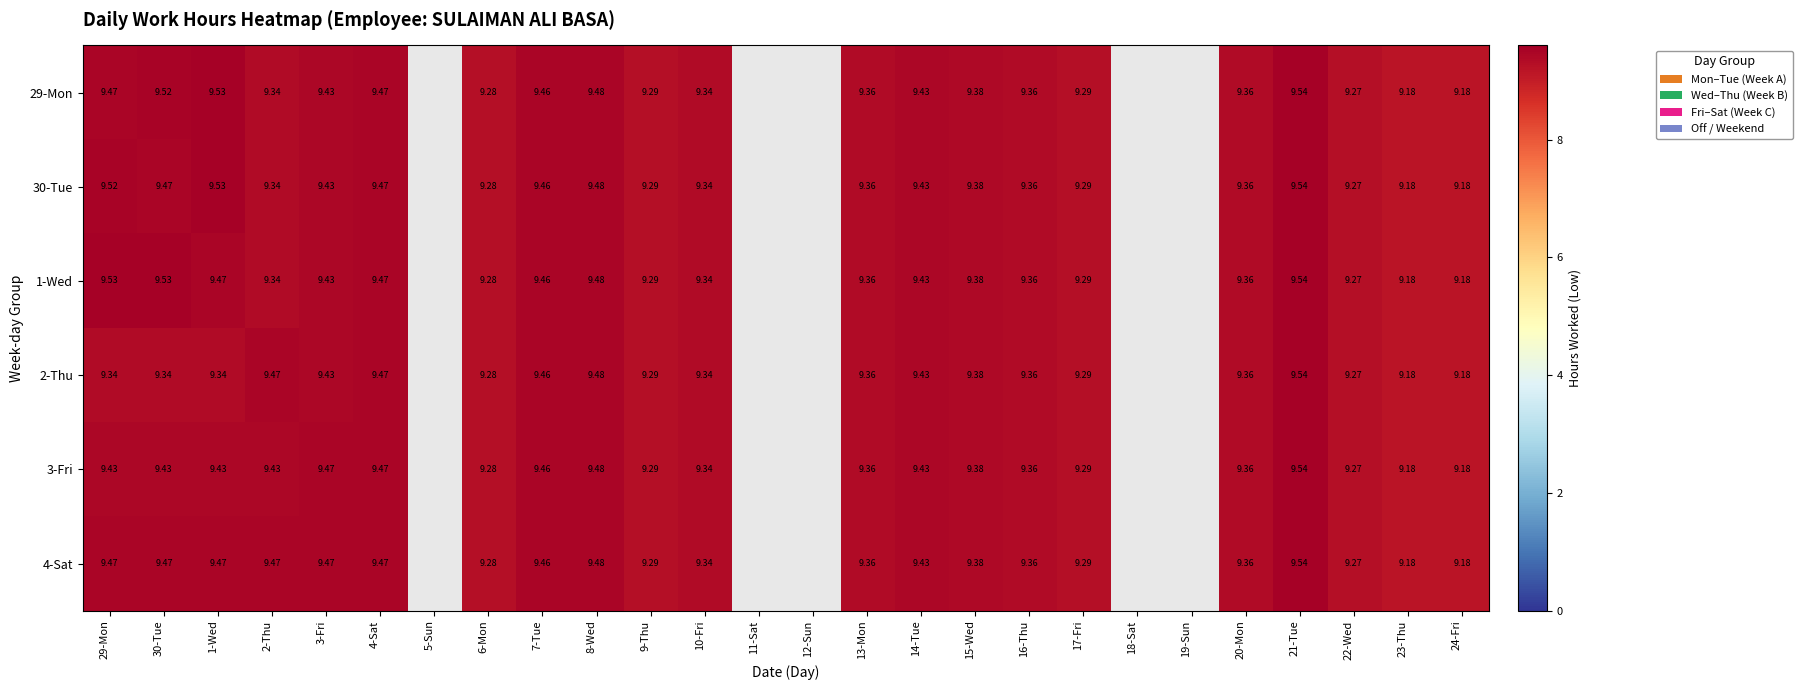

What is the total value across all series at 20-Mon?

56.2